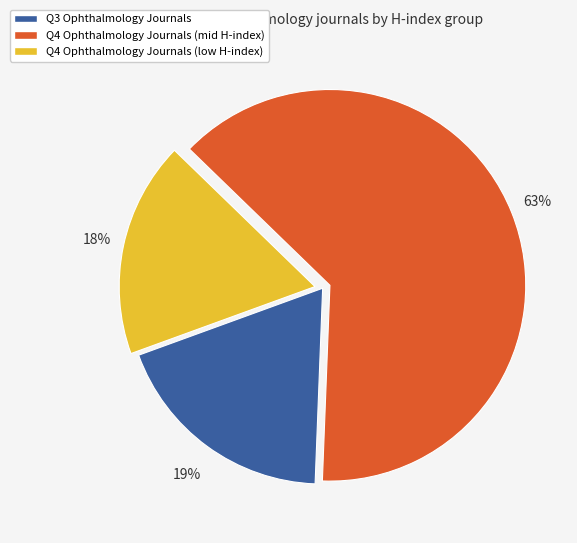

Does any single category account for the majority?

Yes